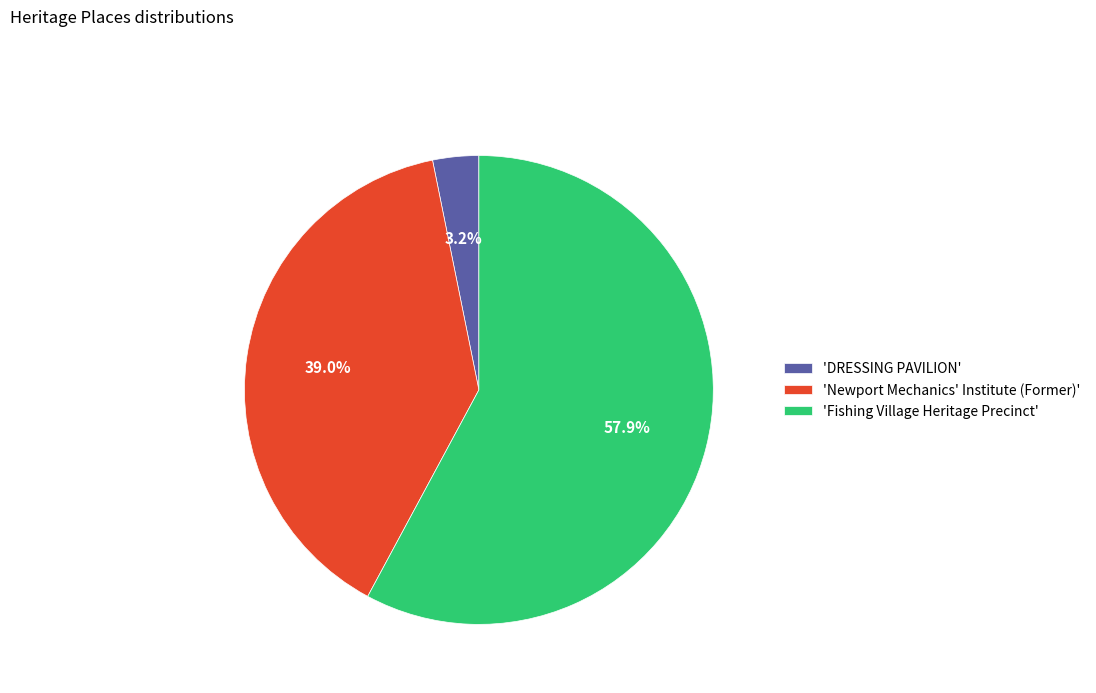

How much of the chart is everything except 'DRESSING PAVILION'?

96.8%